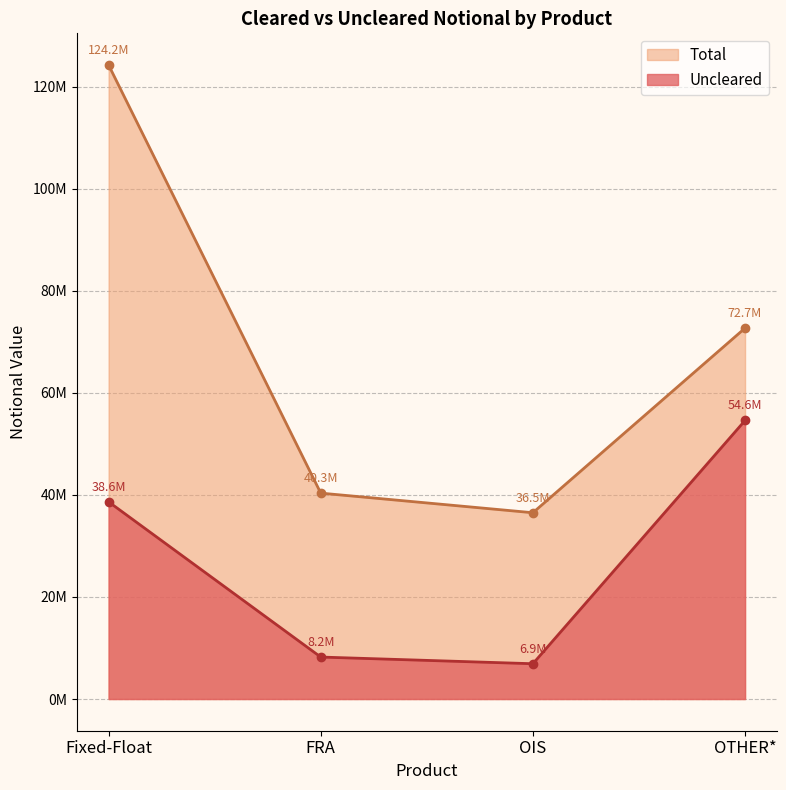

Rank the categories by Total value from lowest to highest.

OIS, FRA, OTHER*, Fixed-Float